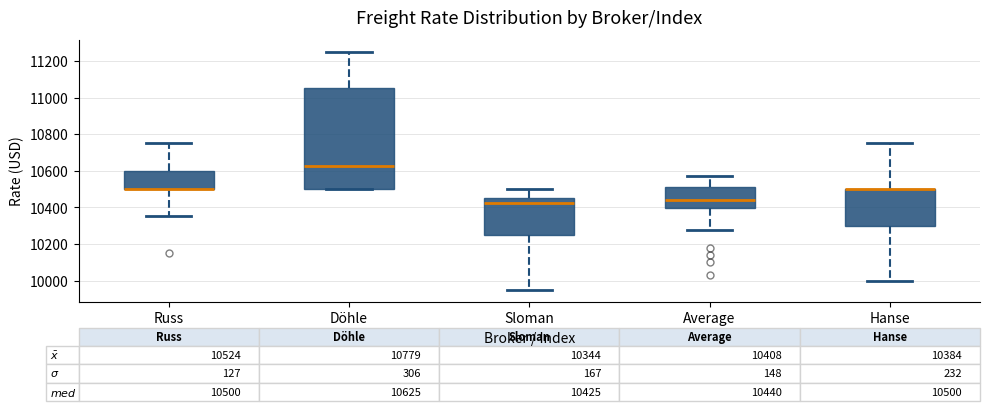

Which box is the tallest, from its lower edge to its upper edge?

Döhle